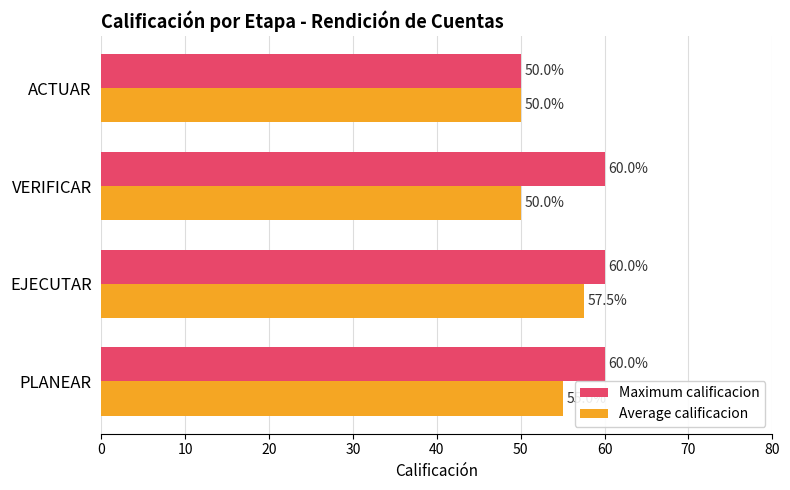

How many data points in Average calificacion are less than 55?

2